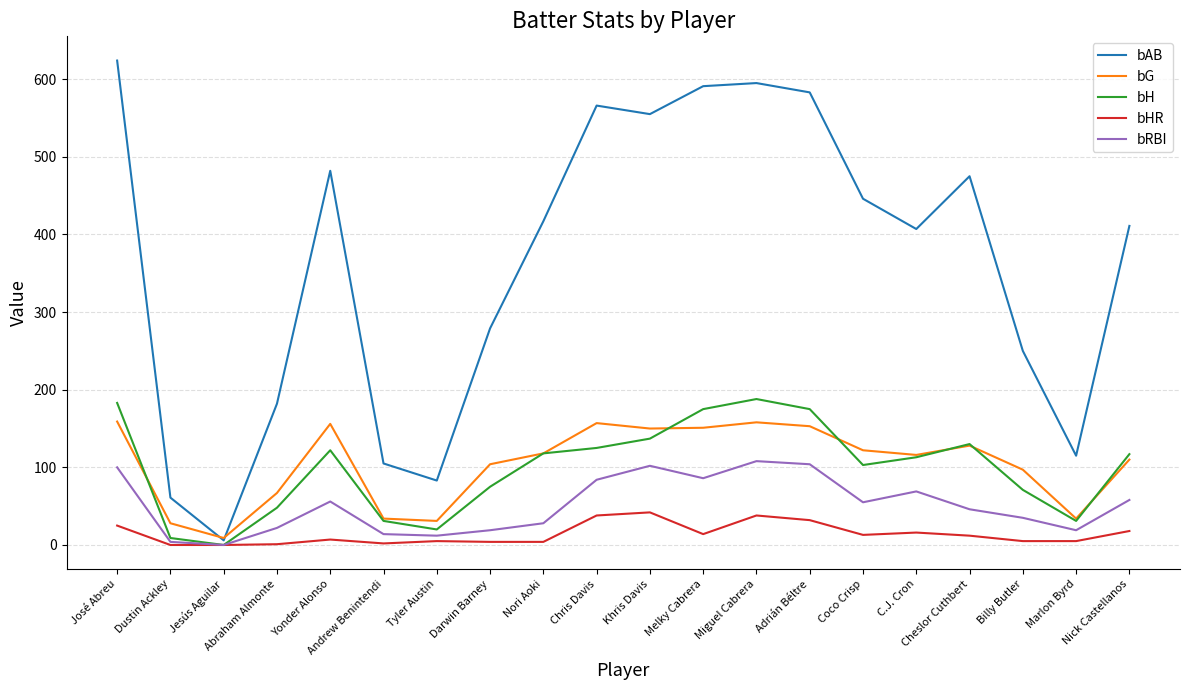

Does the chart display data point markers on the line(s)?

No